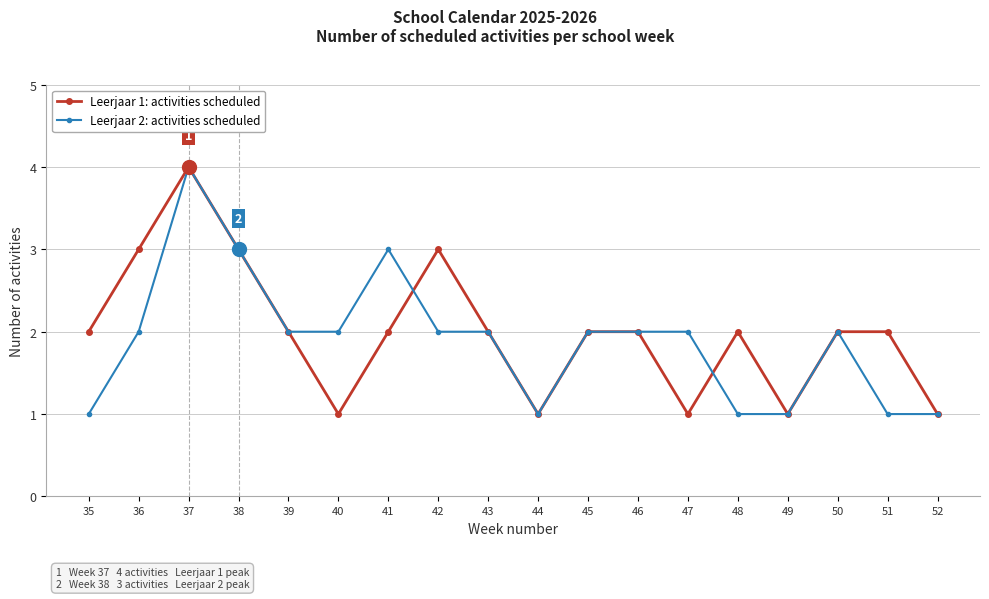

What is the highest value of the Leerjaar 2: activities scheduled series?

4